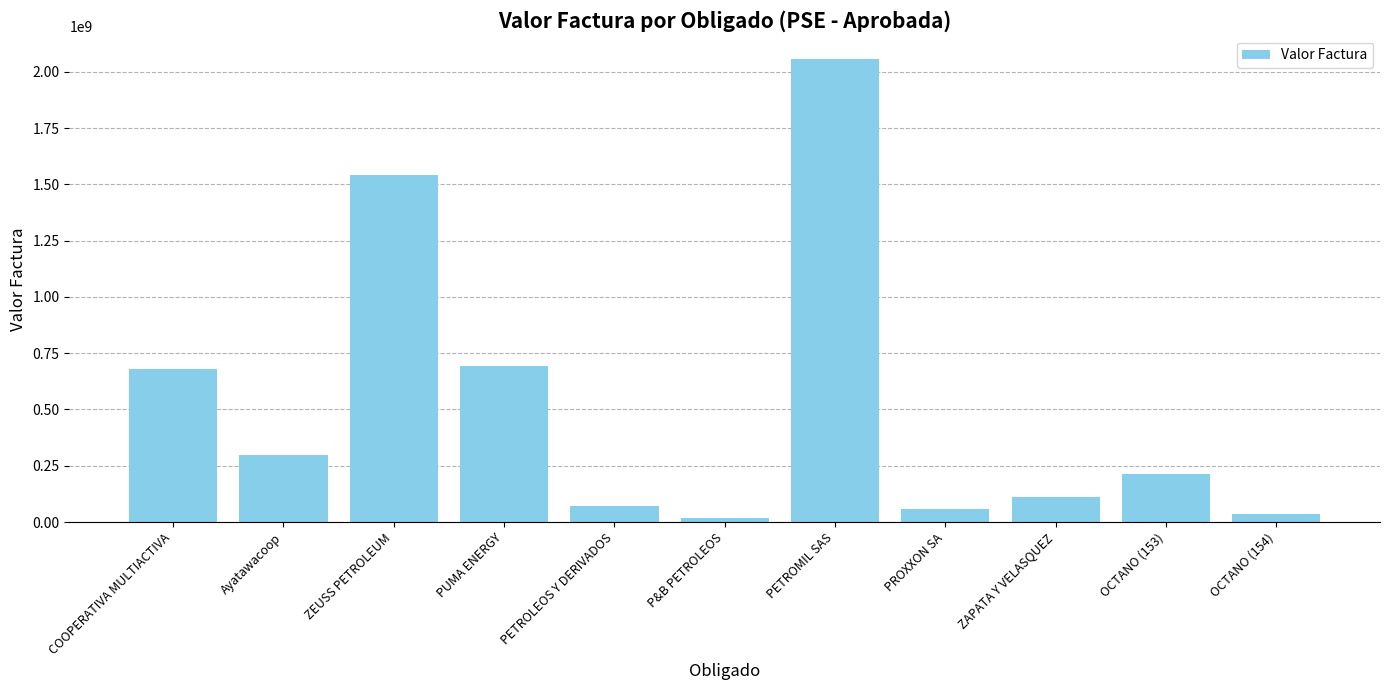

What is the change in value from PETROMIL SAS to OCTANO (153)?

-1842656000